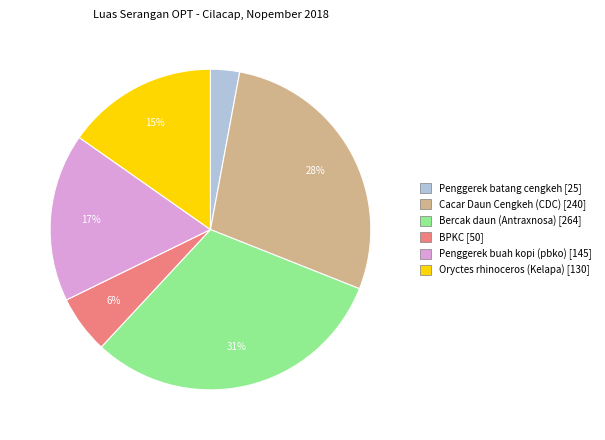

How many segments does this pie chart have?

6